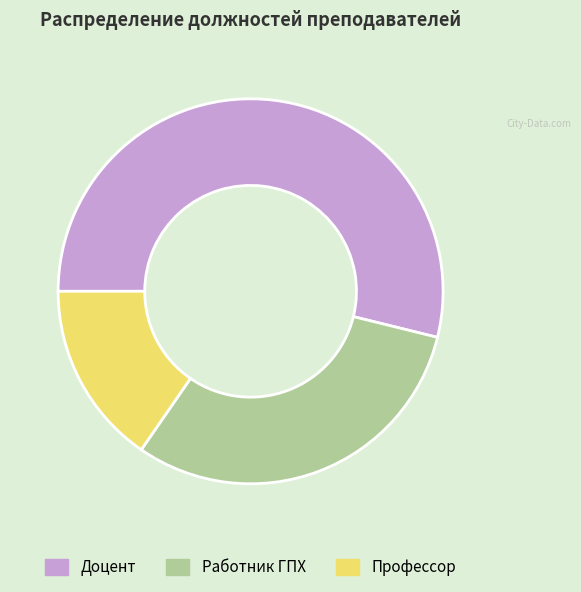

Which category has the smallest portion of the pie?

Профессор